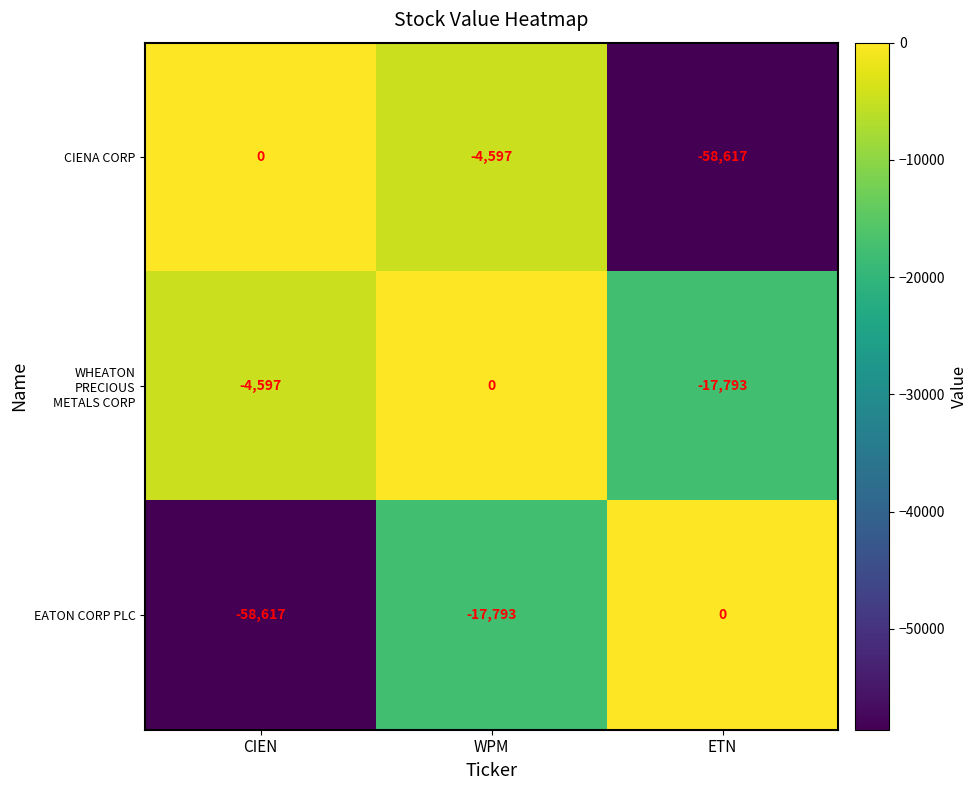

The CIENA CORP series shows -81496 at ETN. True or false?

False